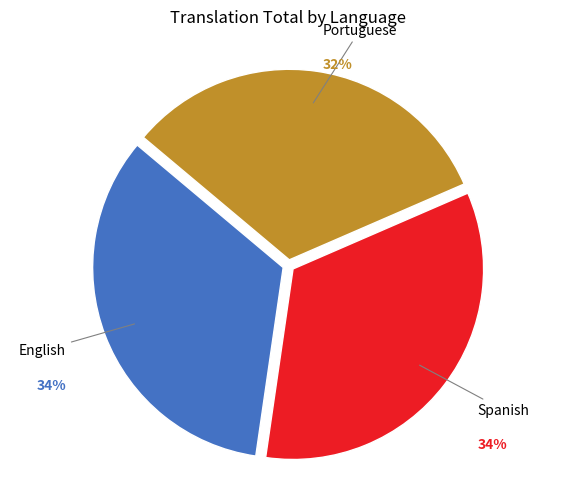

How many slices are in this pie chart?

3